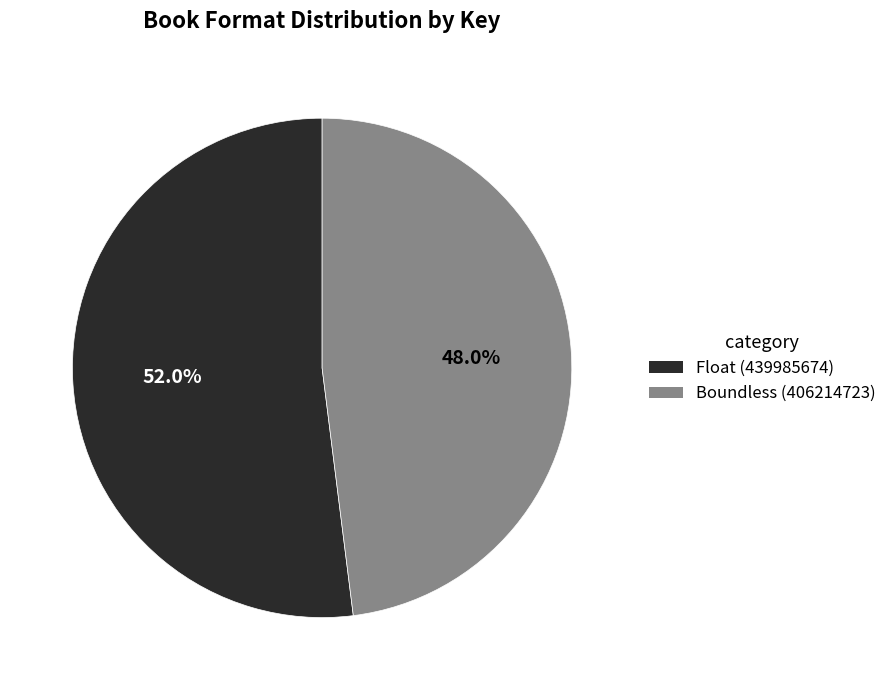

Is there a majority slice in this chart?

Yes